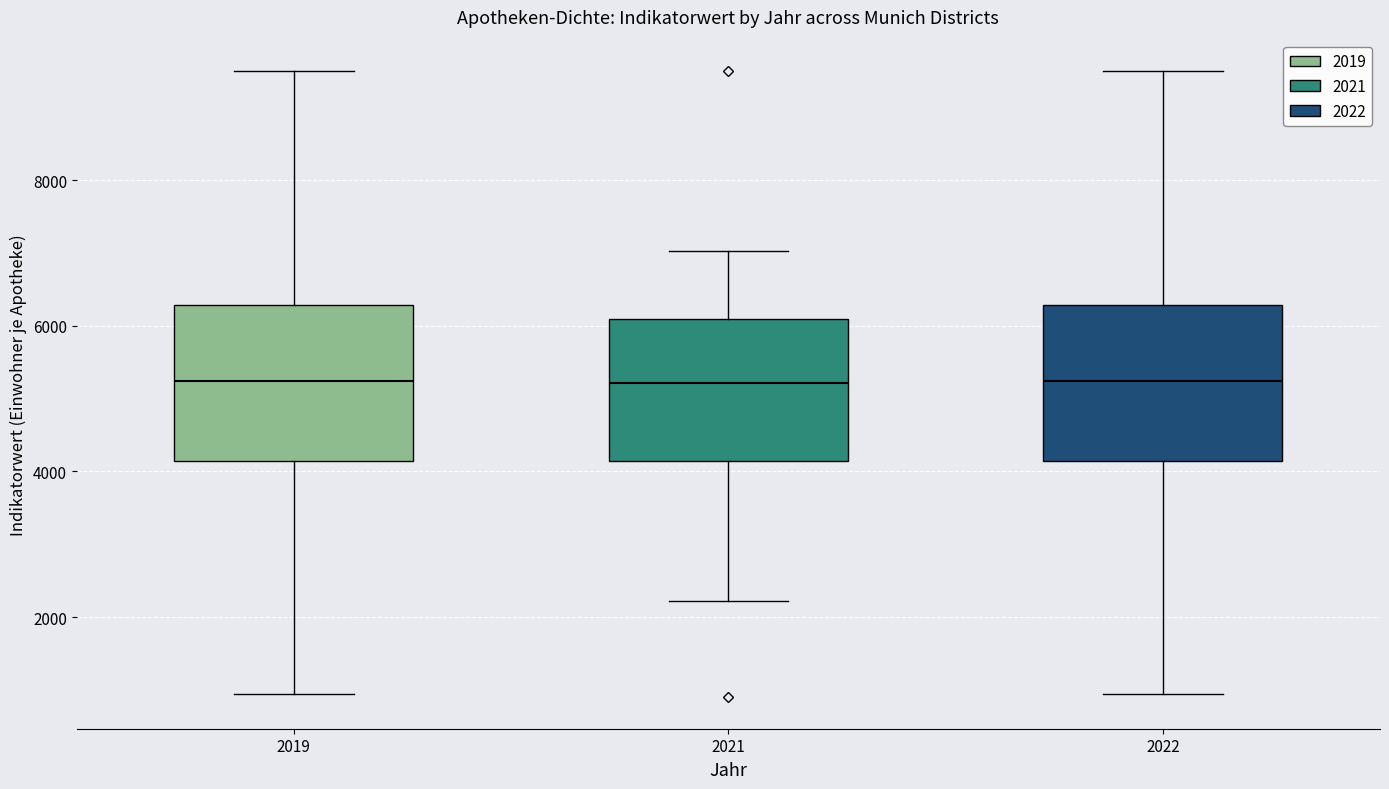

Reading left to right, transcribe this box plot: for each box, give where its median line is, the range the box spans, and where its two whiskers end, as read against the y-axis. The values are not printed on the chart, so give them approximately, as read against the axis.

2019: median 5200, box 4200 to 6200, whiskers 1000 to 9600
2021: median 5200, box 4200 to 6000, whiskers 2200 to 7000
2022: median 5200, box 4200 to 6200, whiskers 1000 to 9600